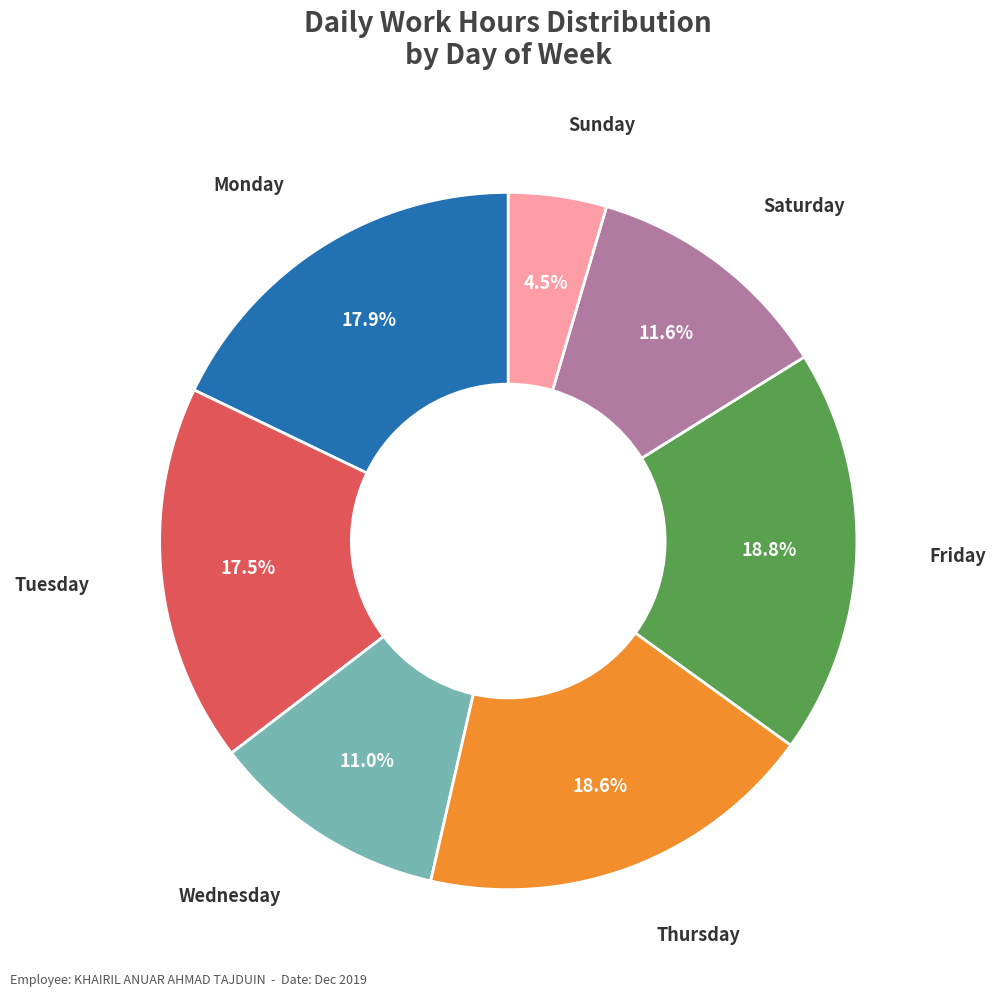

Is there any slice that represents more than half of the pie?

No